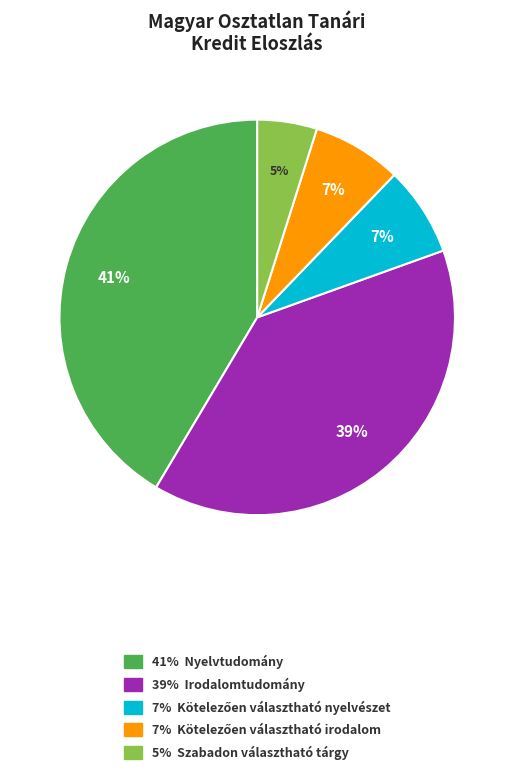

Is there any slice that represents more than half of the pie?

No